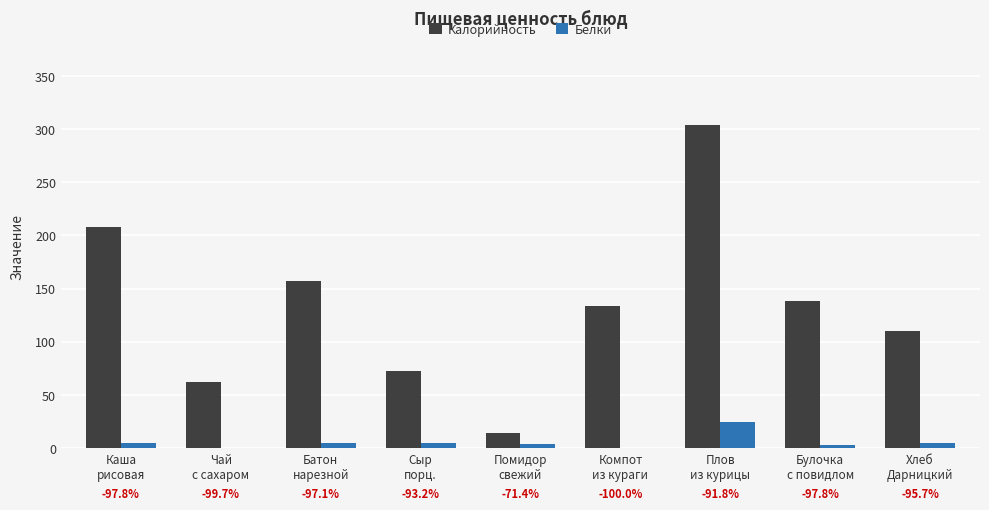

At which category is the sum across all series the highest?

Плов
из курицы